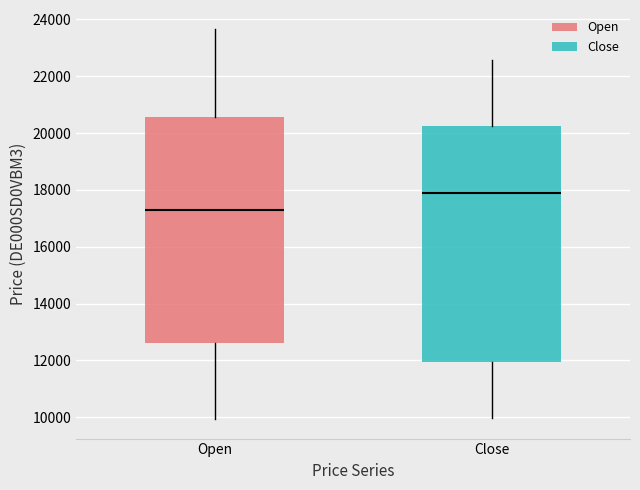

Which box's median line is the lowest?

Open